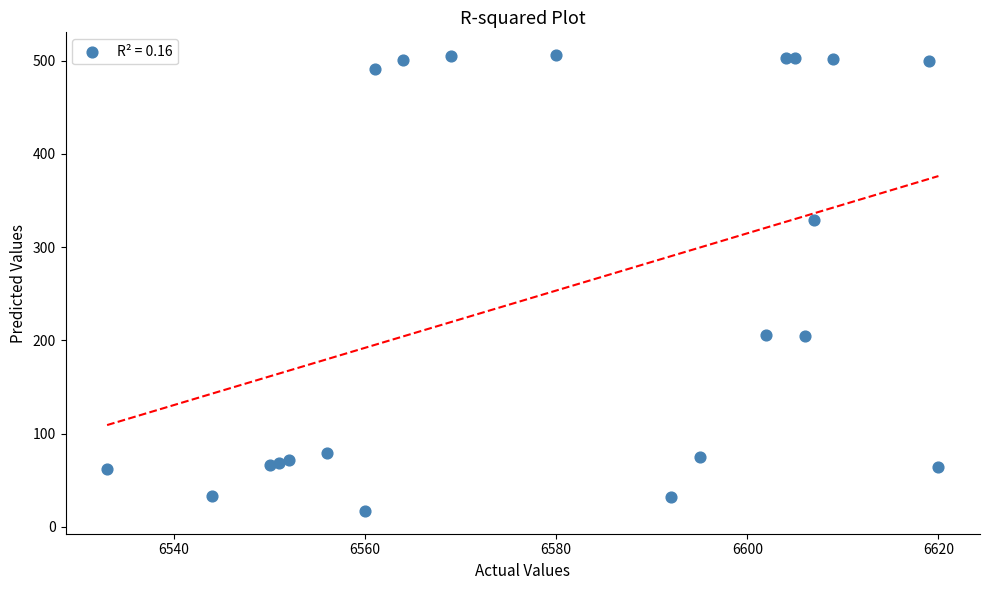

What is the range of Y values (max minus min)?

489